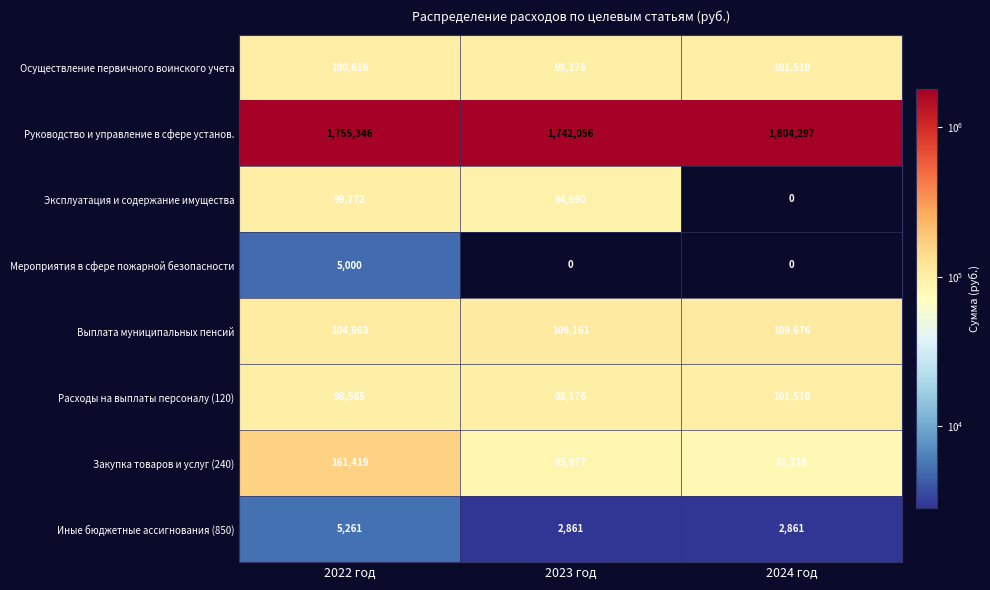

What is the difference between the second highest and minimum values in the Эксплуатация и содержание имущества series?

94990